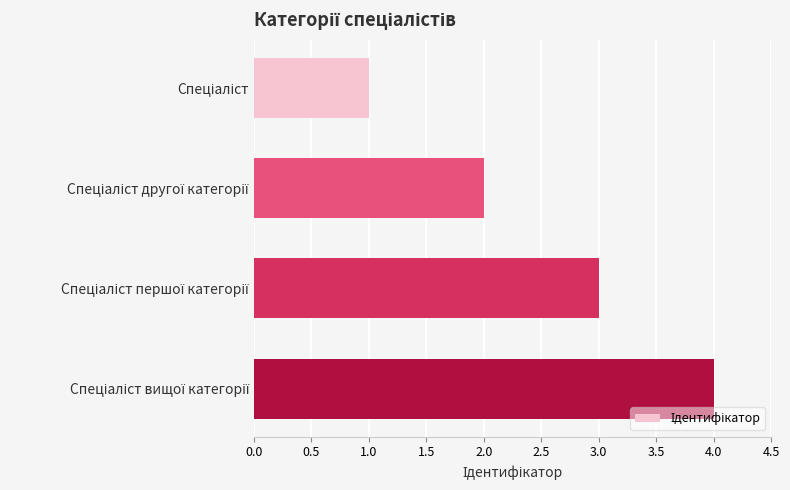

What is the maximum value shown in the chart?

4